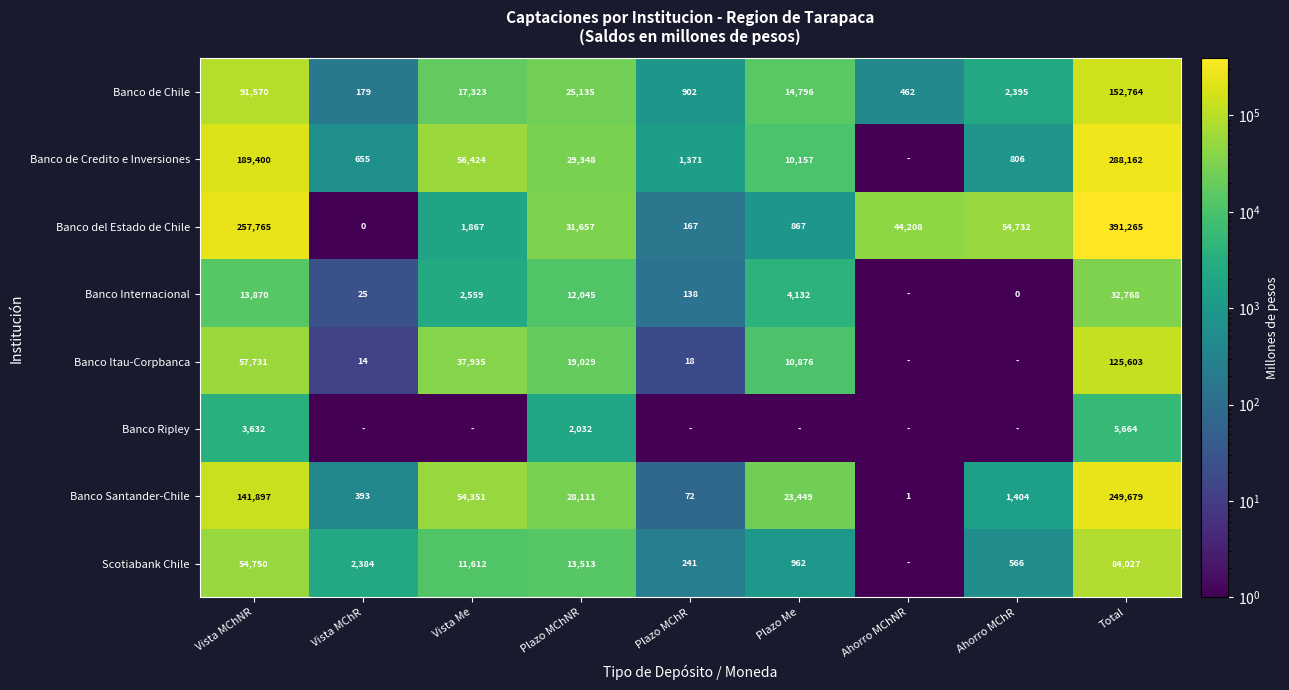

What is the difference between the highest and lowest values at Plazo MChNR?

29625